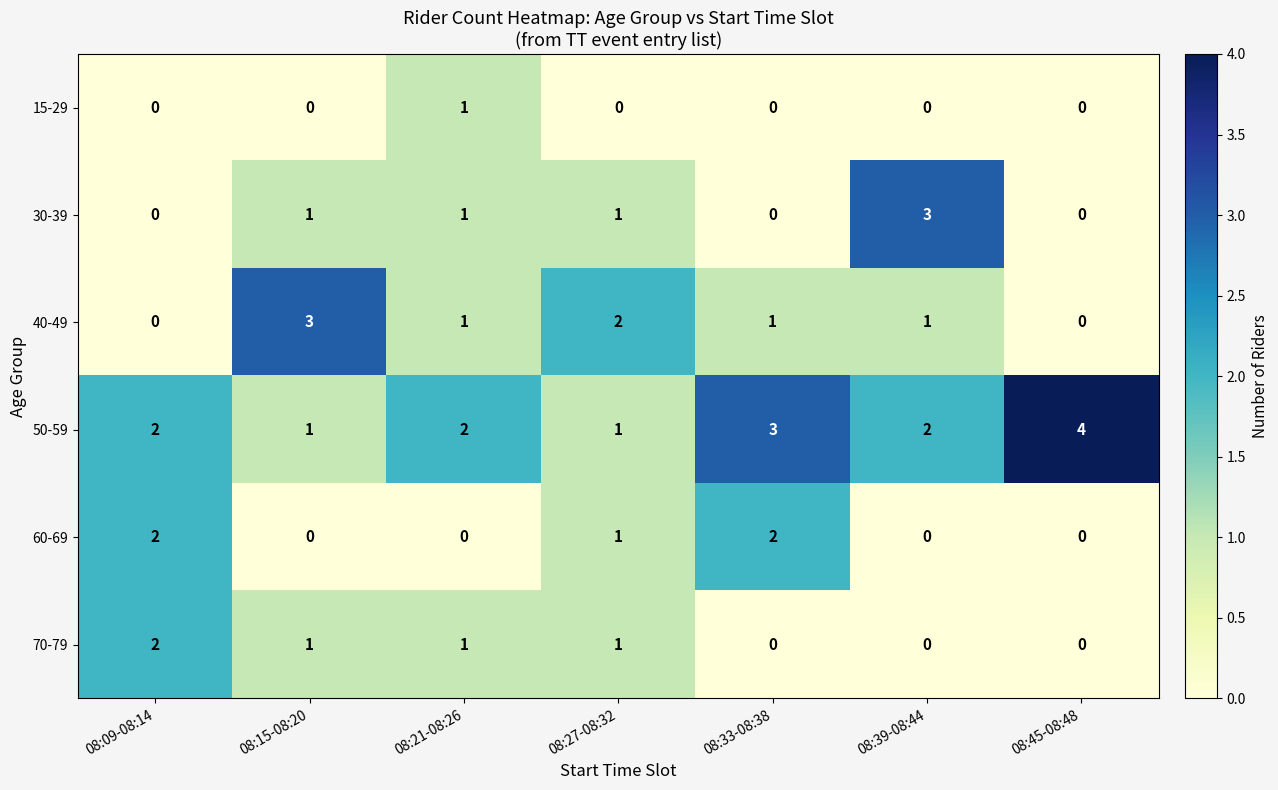

Is it true that 40-49 equals -1 at 08:45-08:48?

False